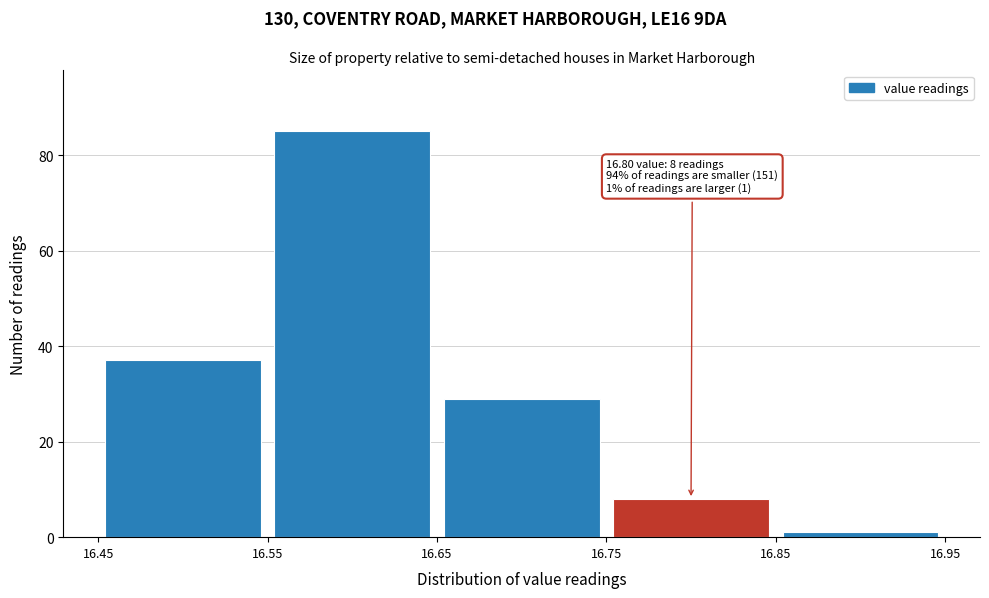

Which range on the x-axis has the tallest bar?

16.55 to 16.65